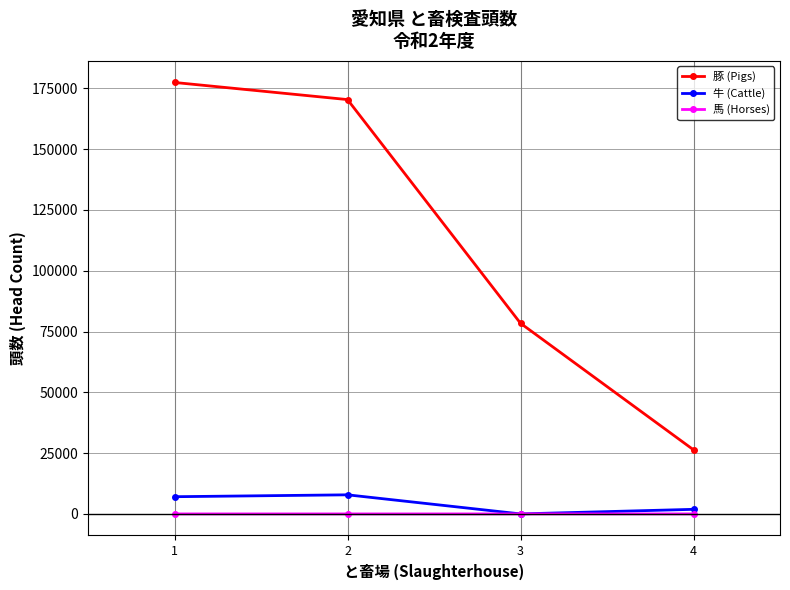

Which label corresponds to the largest value in the chart?

1